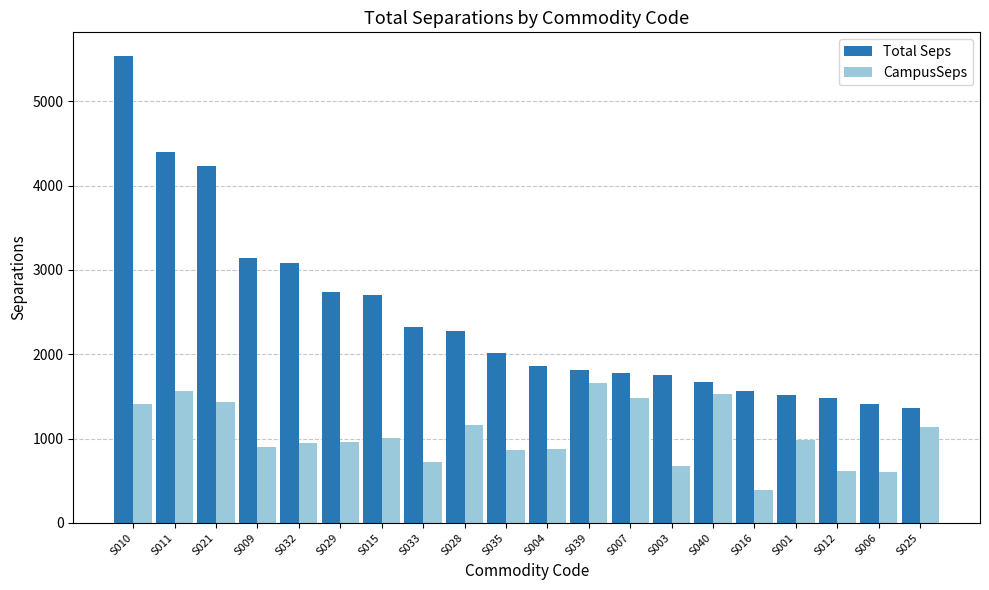

What is the sum of all Total Seps values?

48655.7